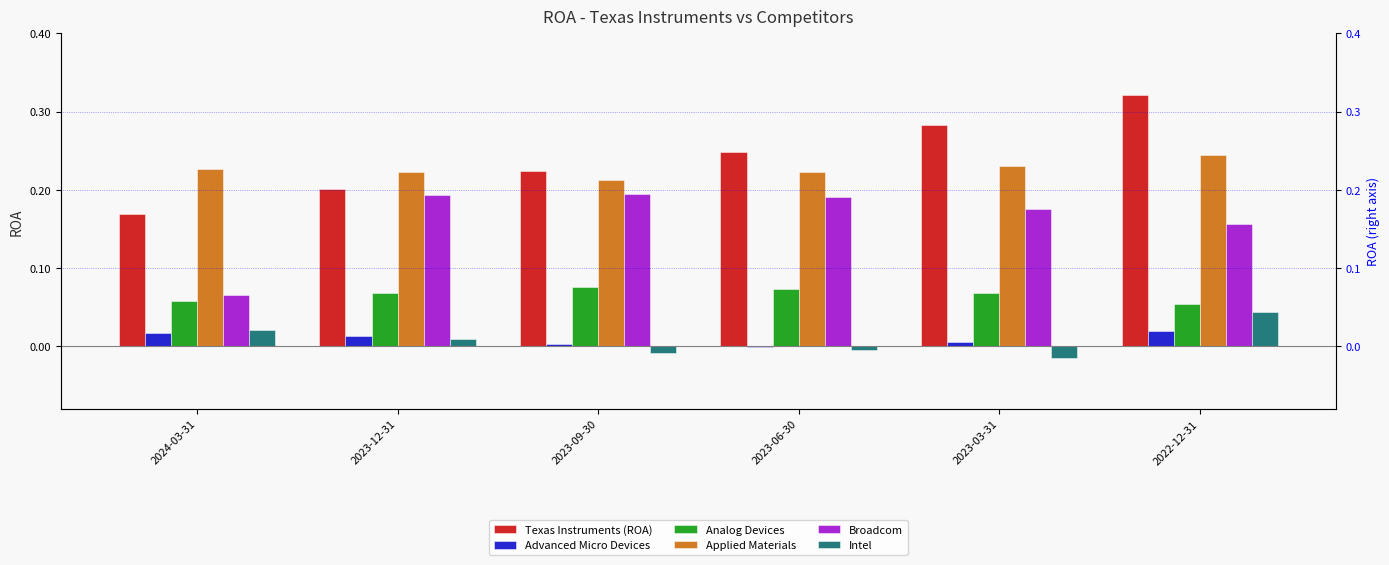

How many series are shown in this chart?

6